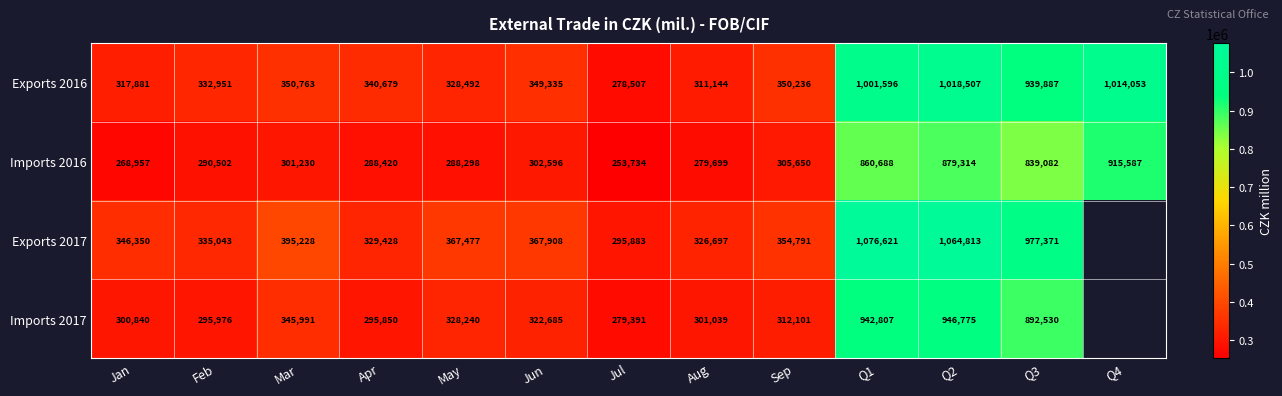

Where does the Exports 2016 series first go above 349335?

Mar